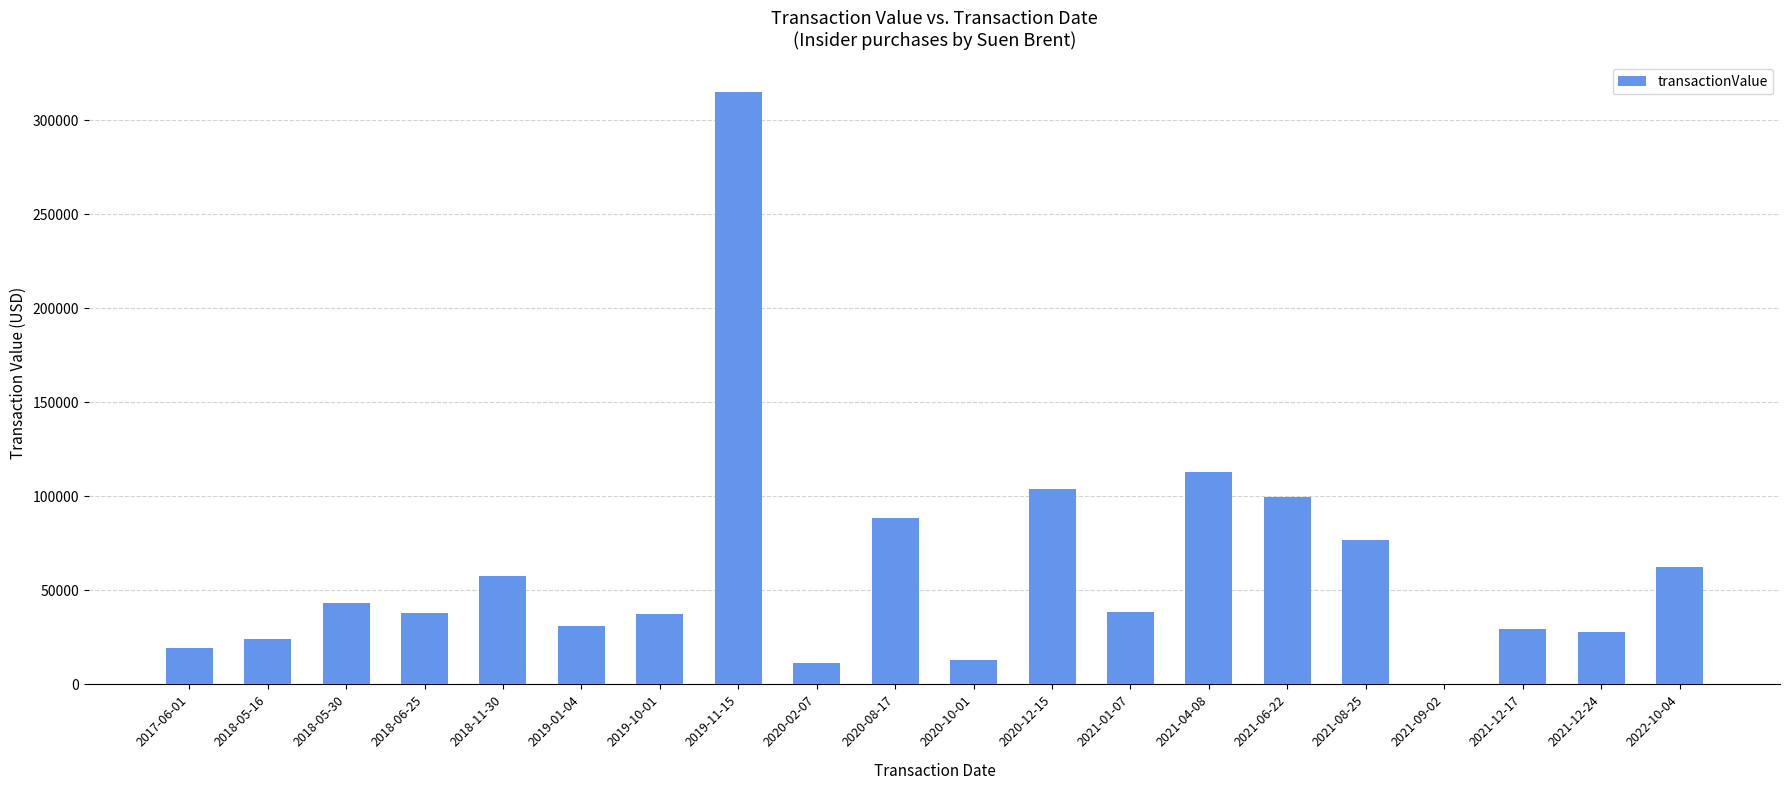

Where is the data nearest to the value 157500?

2021-04-08